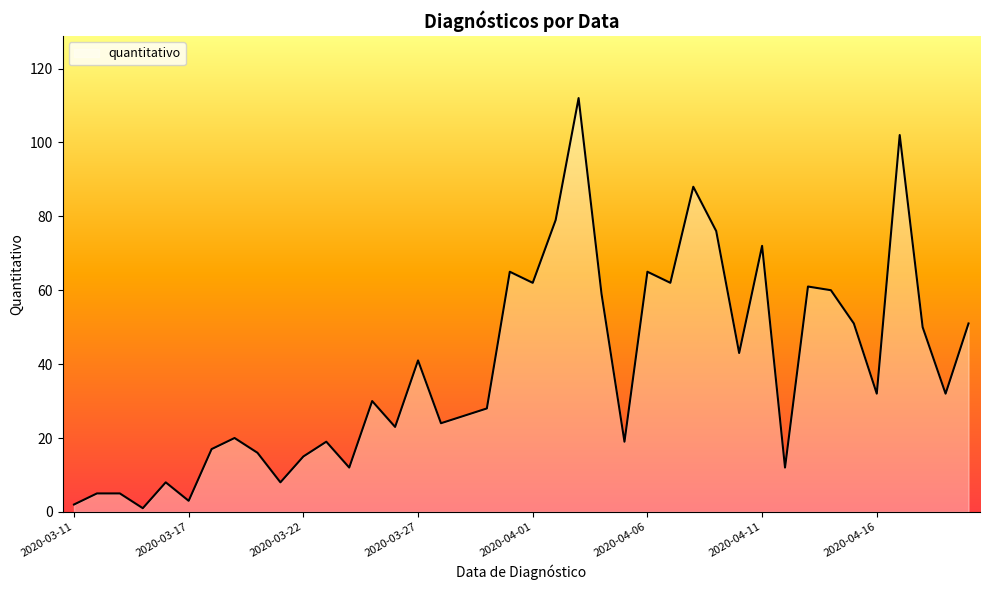

What is the difference between the maximum and second lowest values?

110